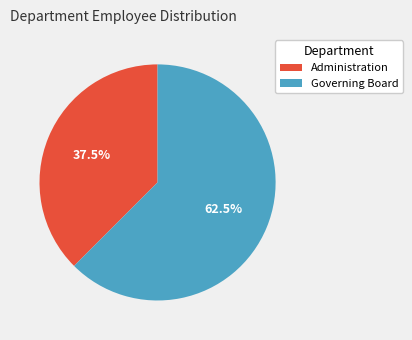

Approximately how many times larger is the value at Administration compared to Governing Board?

0.6